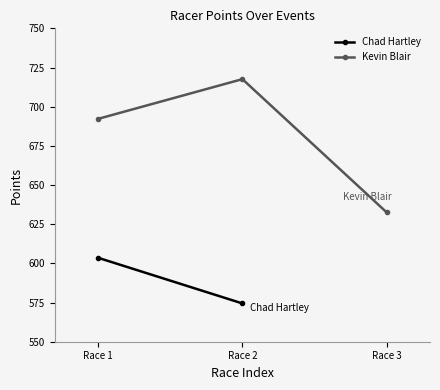

At which label does Kevin Blair reach its minimum?

Race 3